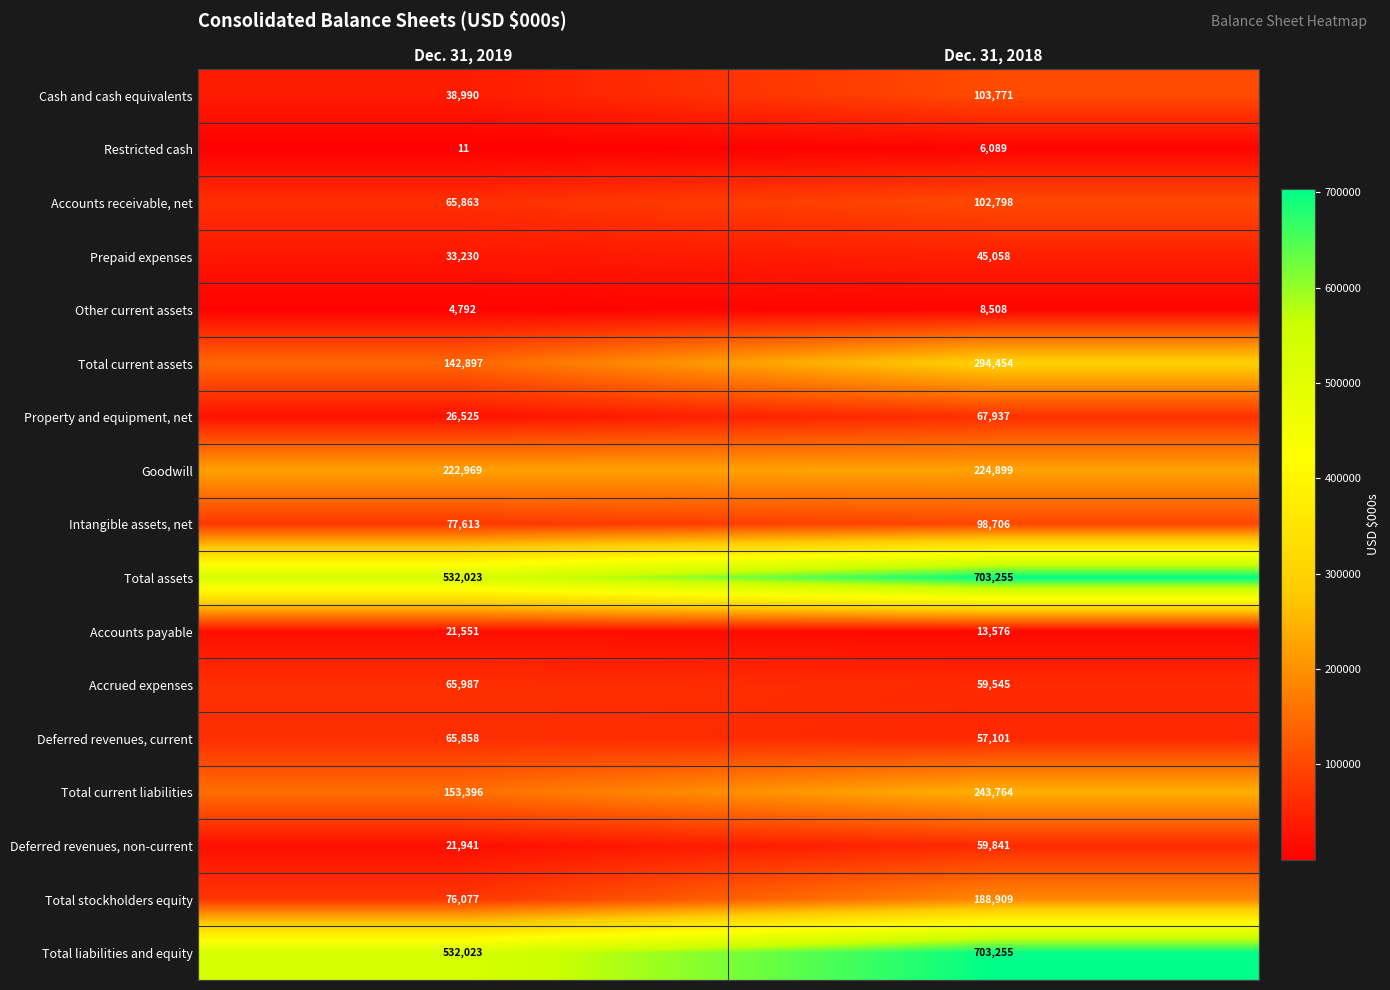

Is it true that Total assets equals 703255 at Dec. 31, 2018?

True